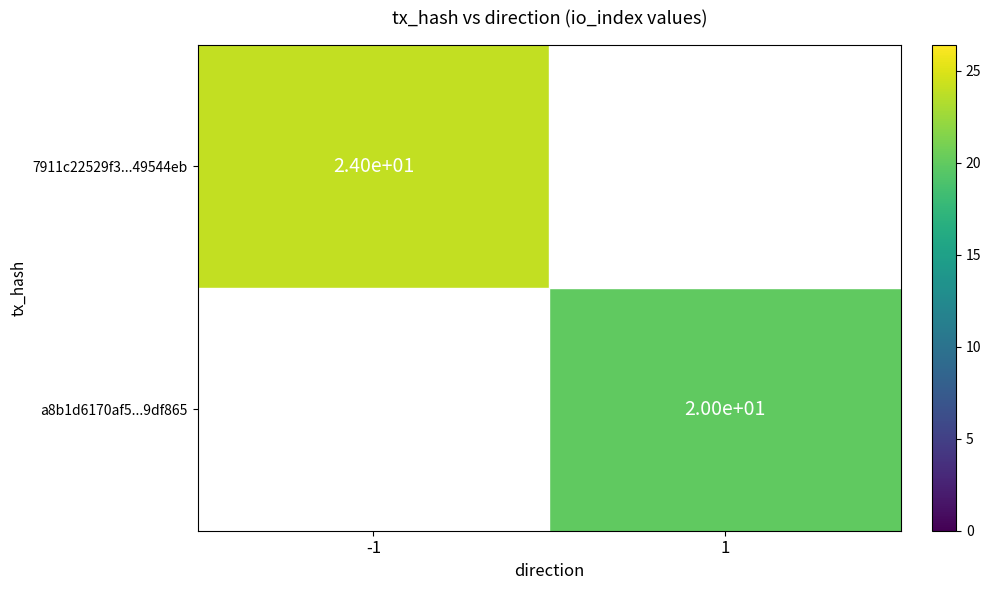

Is it true that a8b1d6170af5...9df865 equals 6.4 at 1?

False